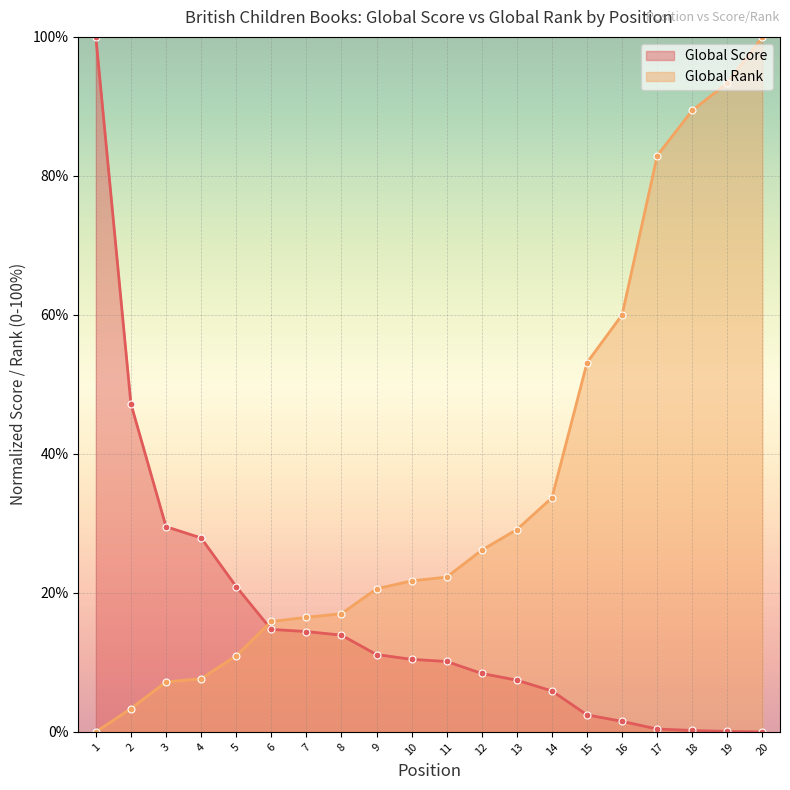

Rank the series by their average value, from lowest to highest.

Global Score, Global Rank